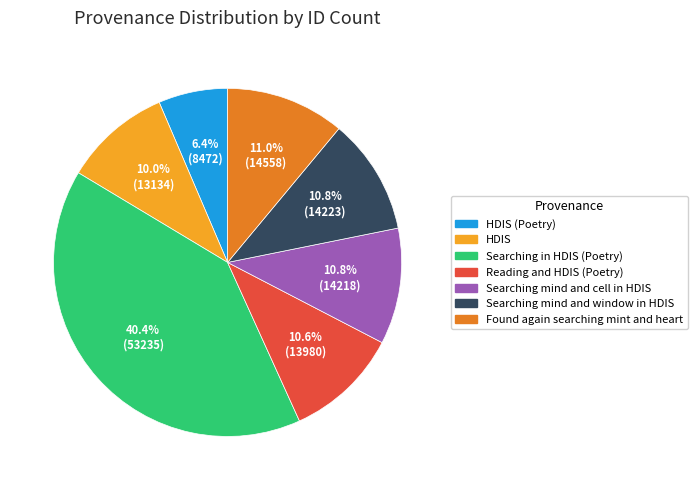

Does any single category account for the majority?

No